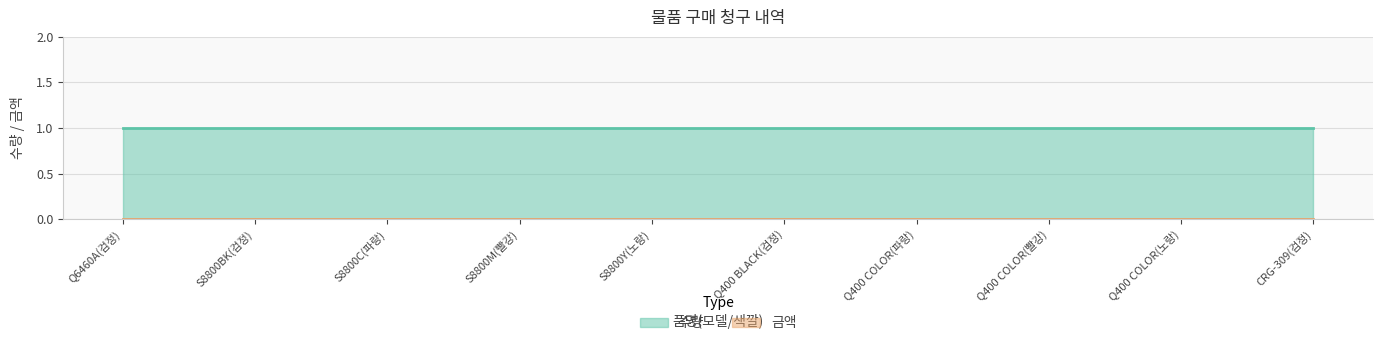

Which series has the largest total across all categories?

수량